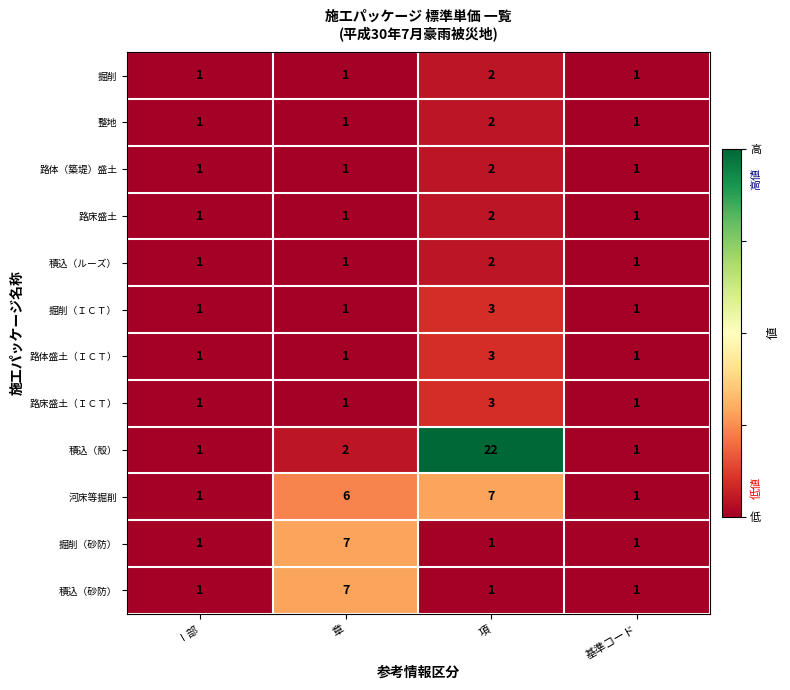

Is the value of 積込（殻） at 基準コード greater than the value of 掘削（砂防） at 章?

No